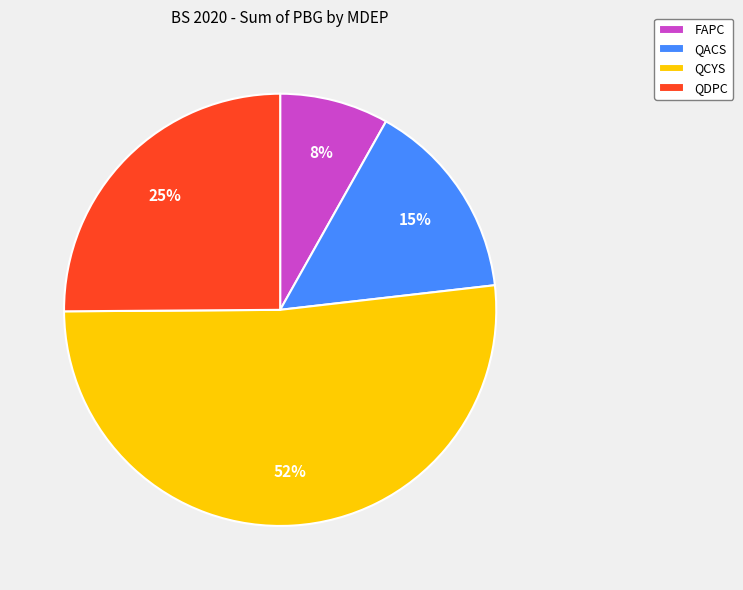

Does QACS represent more than half of the total?

No